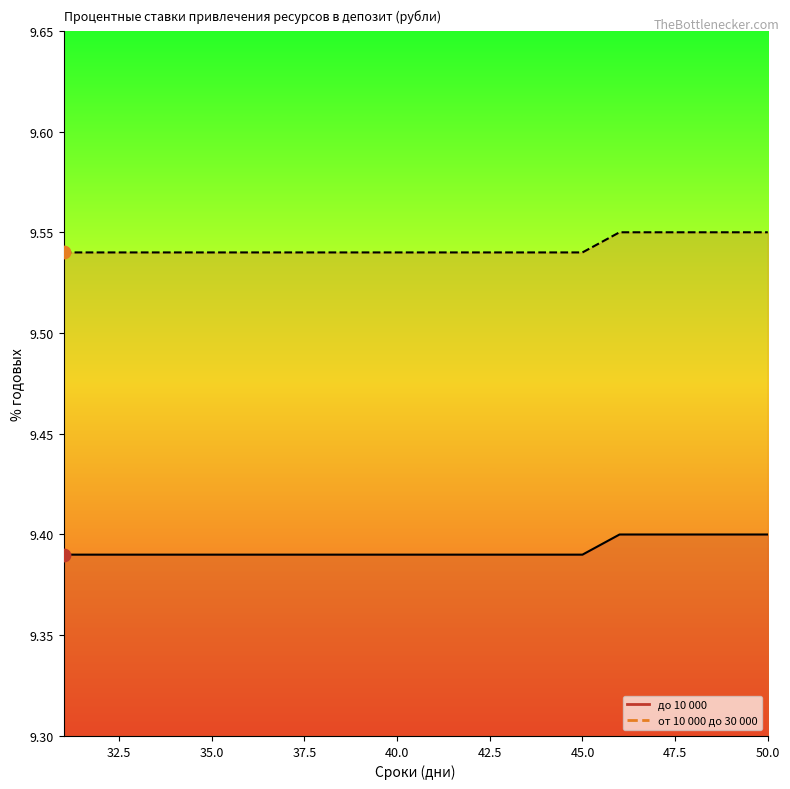

Which series contains the lowest Y value?

до 10 000